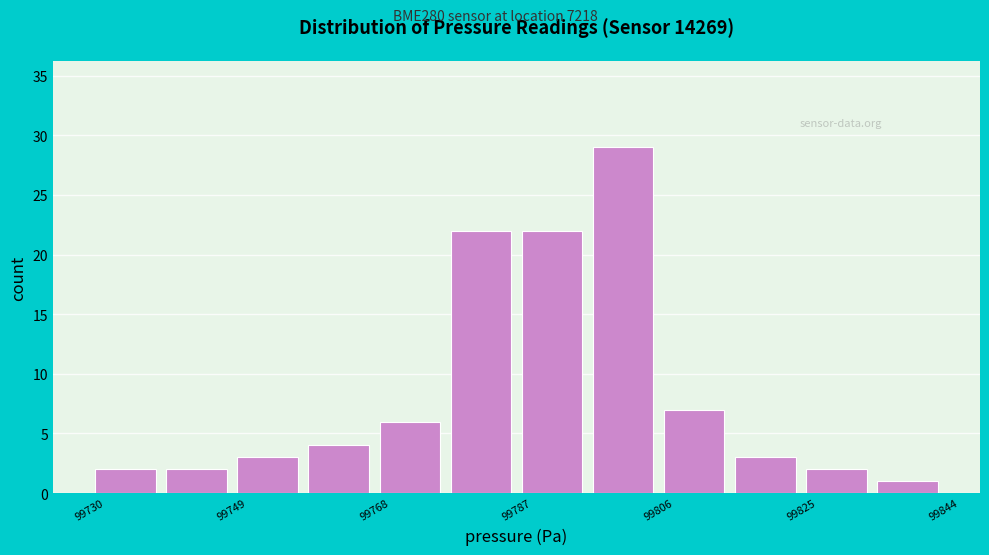

Which range on the x-axis has the tallest bar?

99798 to 99806